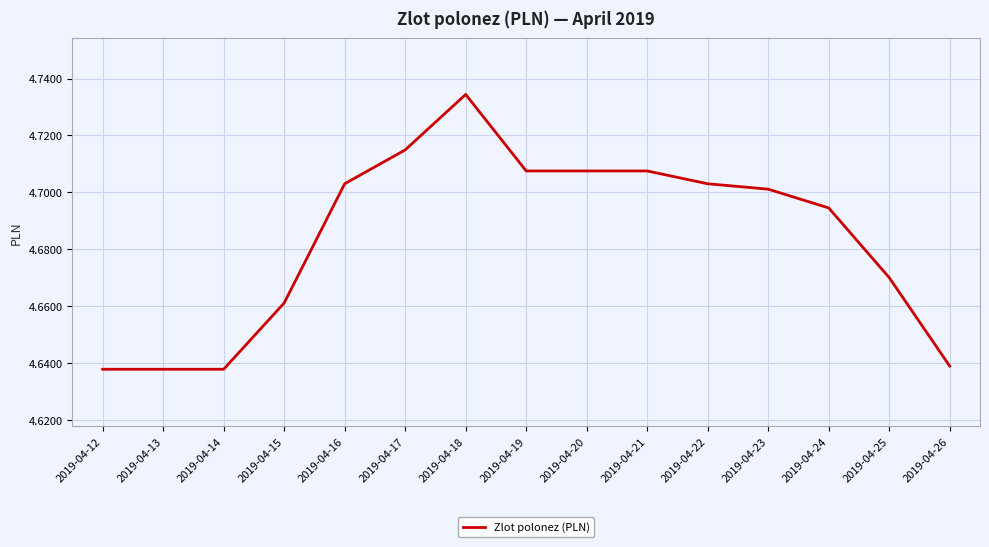

Which has a higher value, 2019-04-17 or 2019-04-23?

2019-04-17